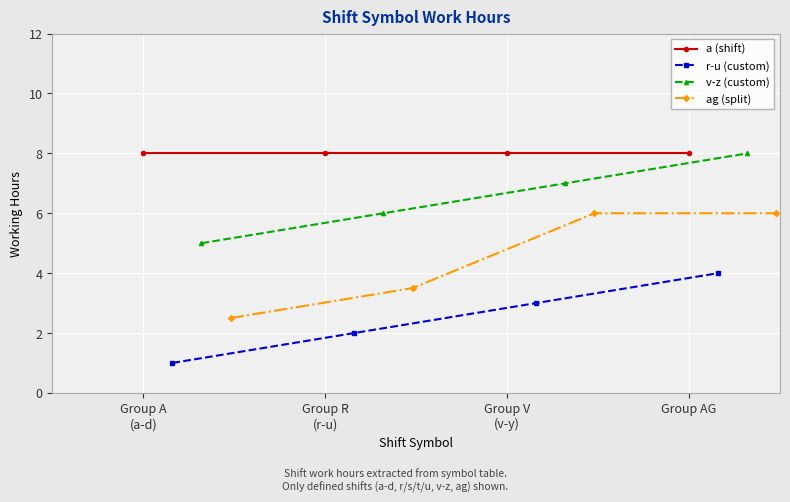

True or false: v-z (custom) and a (shift) intersect in this chart.

False